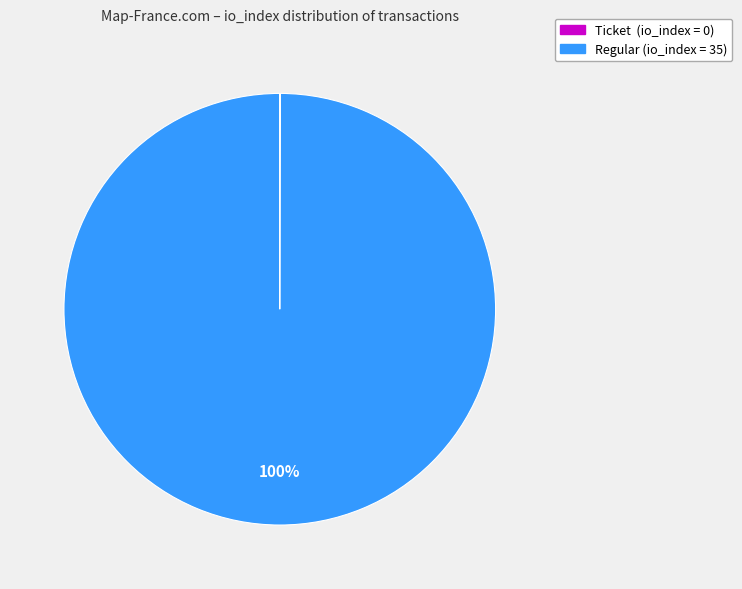

Which slice represents more than half of the pie?

Regular (io_index = 35)